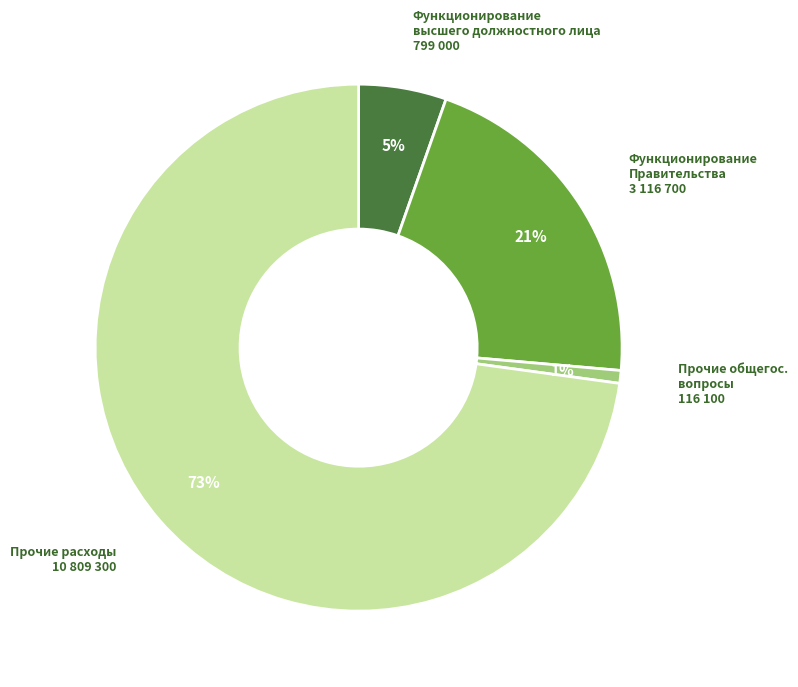

Between Функционирование Правительства 3 116 700 and Прочие расходы 10 809 300, which is larger?

Прочие расходы 10 809 300